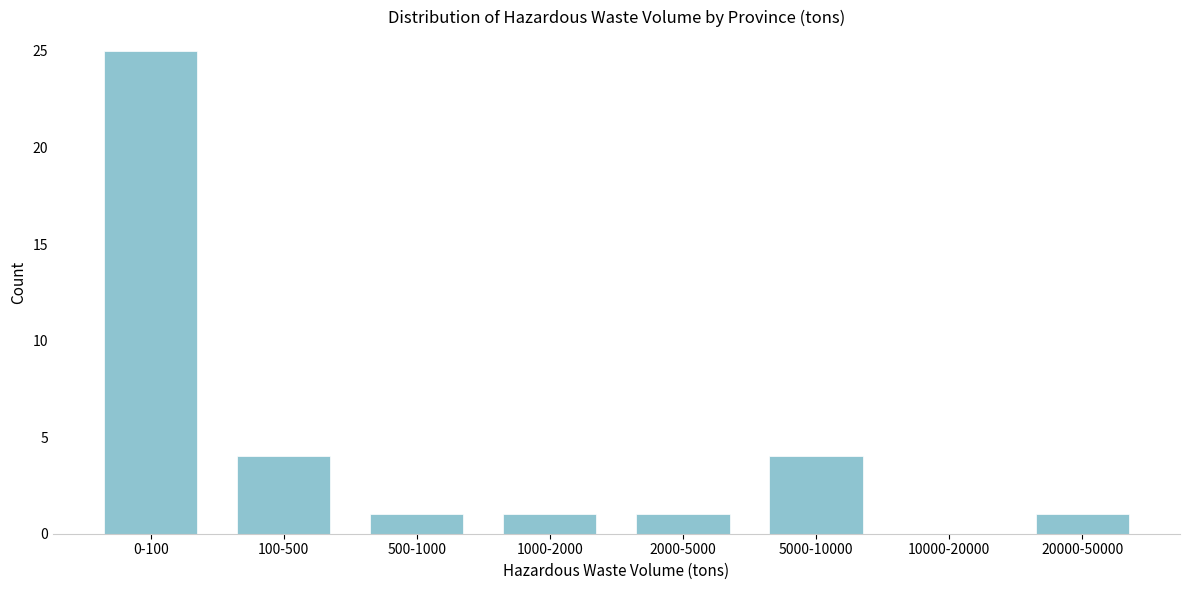

Reading left to right, transcribe all the data shown in this chart.

0-100=25	100-500=4	500-1000=1	1000-2000=1	2000-5000=1	5000-10000=4	10000-20000=0	20000-50000=1